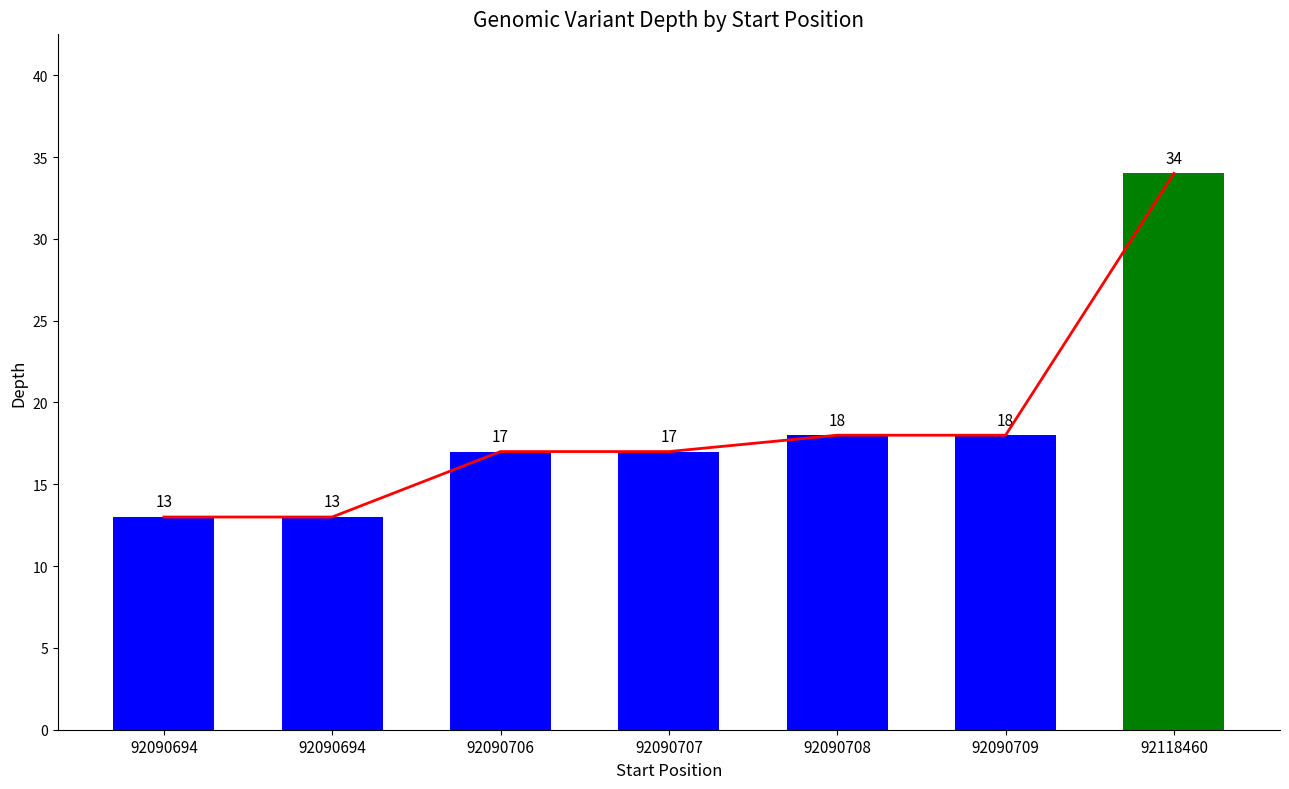

What is the sum of all values?

130